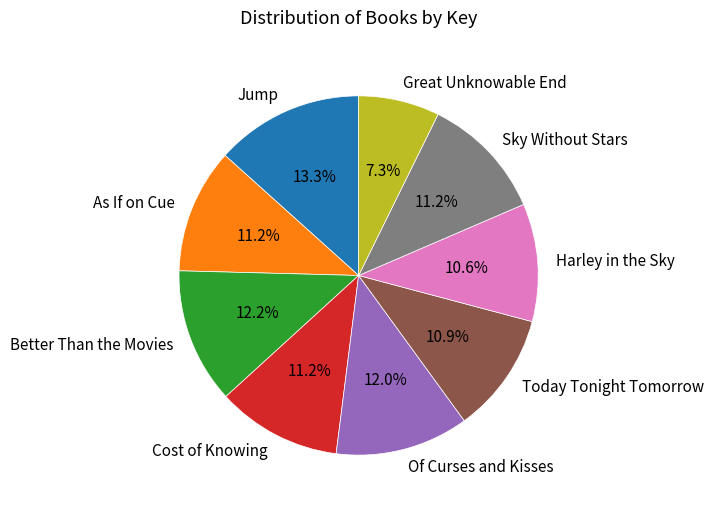

To the nearest percent, what portion does Cost of Knowing represent?

11%